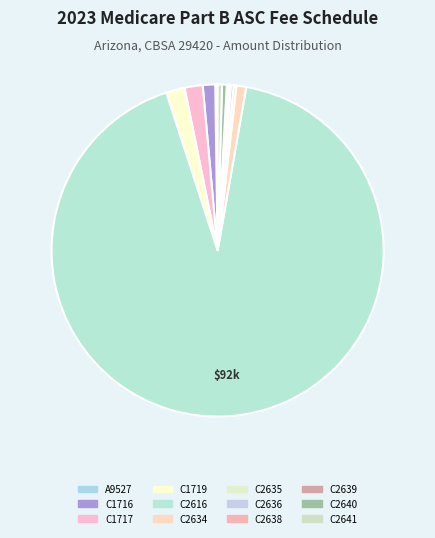

To the nearest percent, what is the difference between the C1717 and C2638 slice percentages?

2%